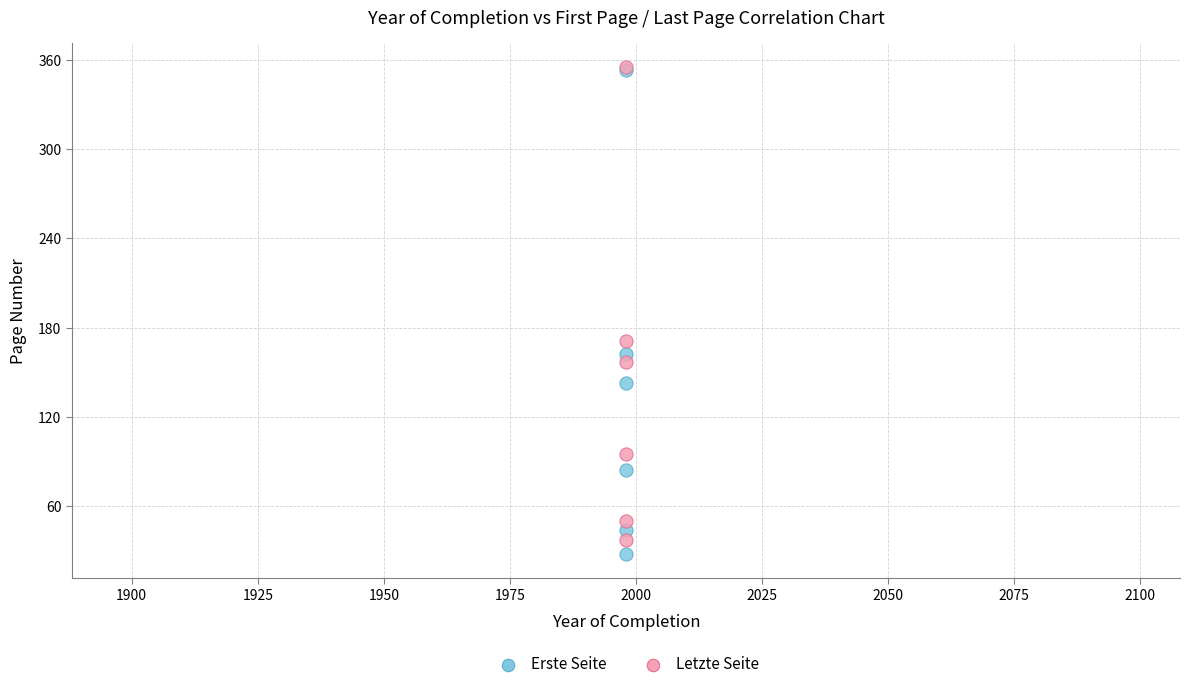

Across all series, what Y value is closest to 191?

171